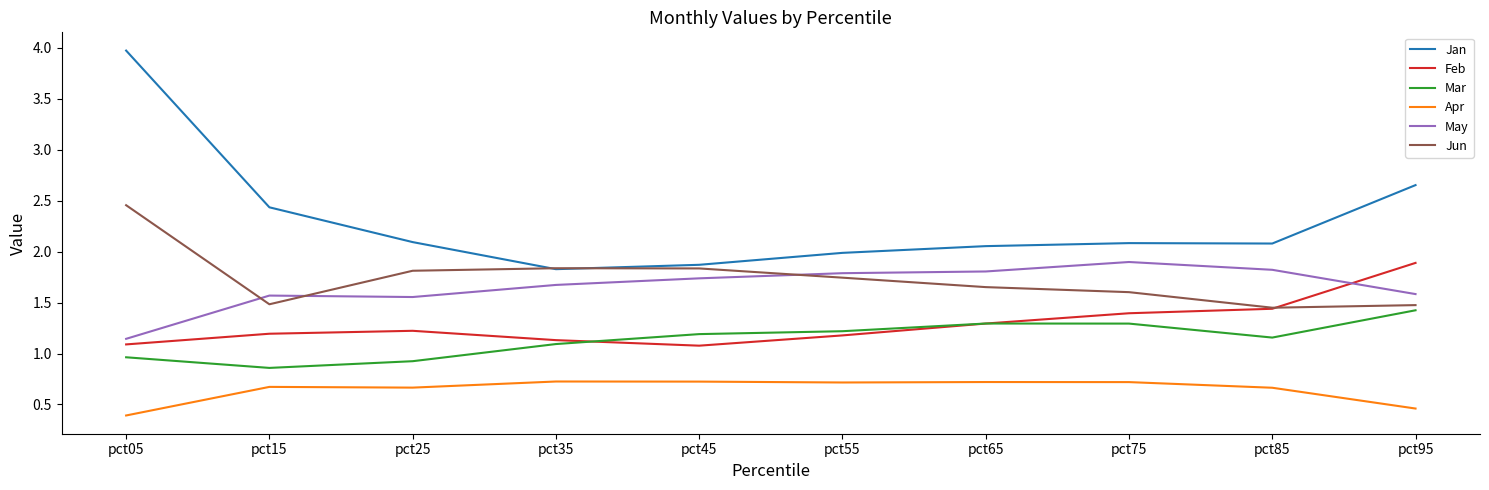

True or false: Apr and Feb cross at least once.

False